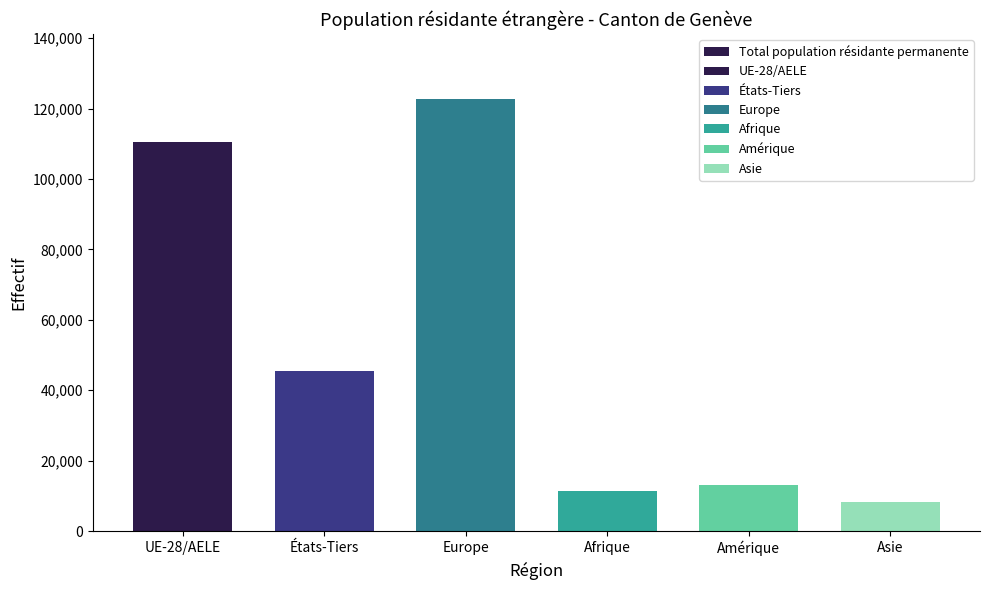

Reading left to right, transcribe all the data shown in this chart.

110491	45505	122788	11433	13041	8246